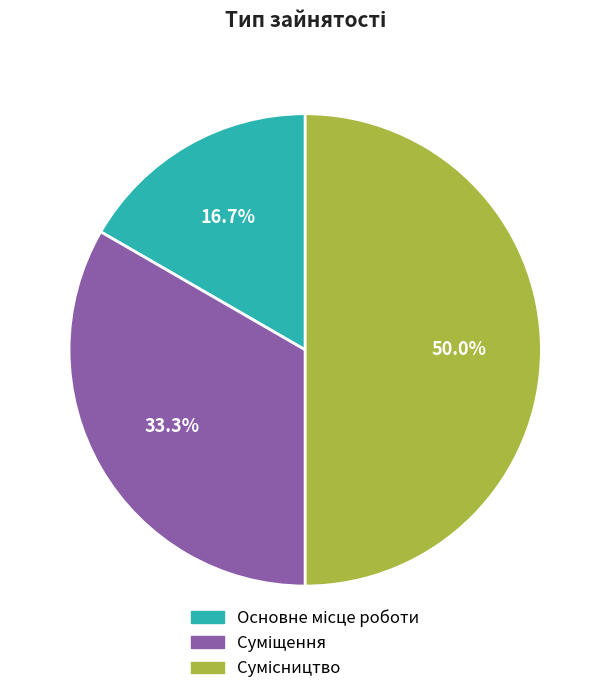

How many slices are in this pie chart?

3